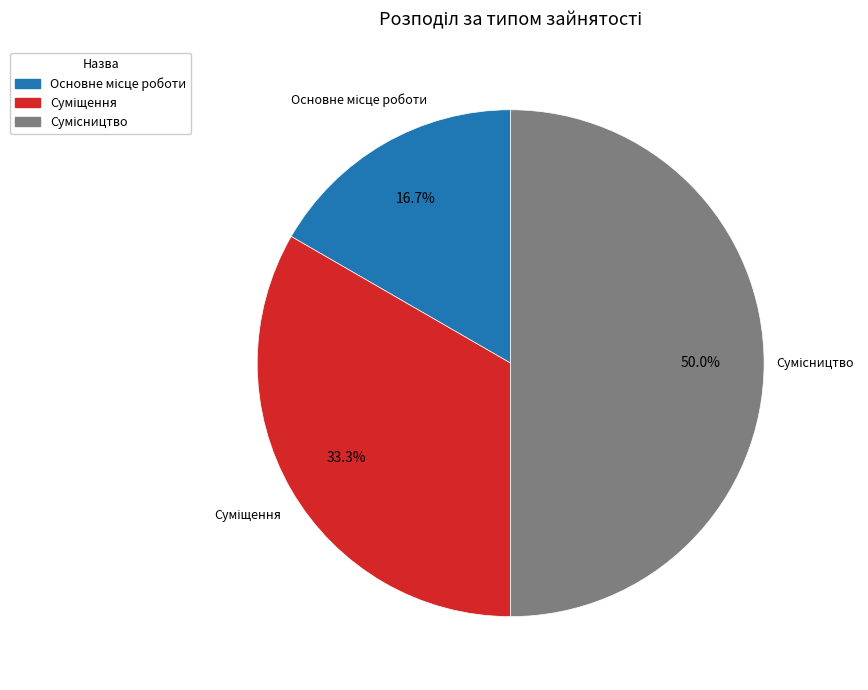

Rank the categories by value from lowest to highest.

Основне місце роботи, Суміщення, Сумісництво